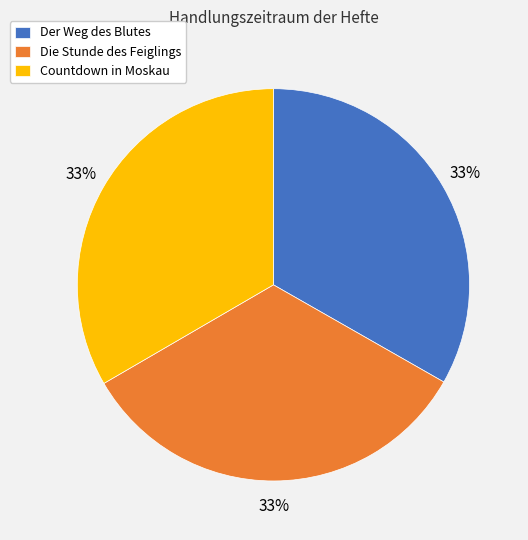

The Der Weg des Blutes slice represents 19% of the pie. True or false?

False